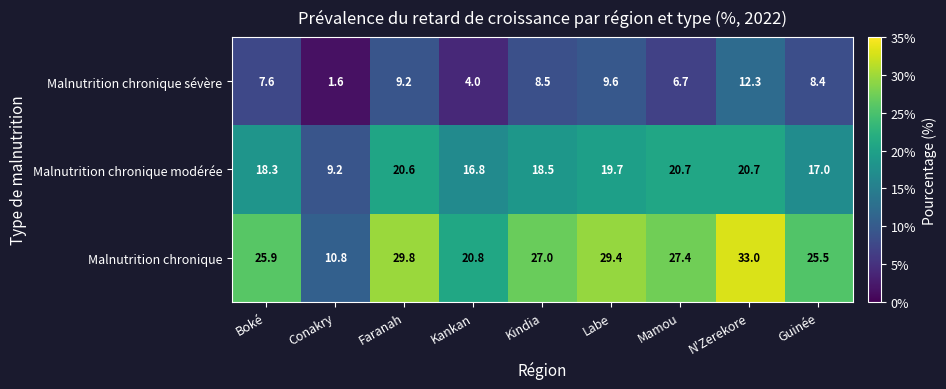

Reading left to right, extract all data points from this chart.

Malnutrition chronique sévère: Boké=7.6	Conakry=1.6	Faranah=9.2	Kankan=4.0	Kindia=8.5	Labe=9.6	Mamou=6.7	N'Zerekore=12.3	Guinée=8.4
Malnutrition chronique modérée: Boké=18.3	Conakry=9.2	Faranah=20.6	Kankan=16.8	Kindia=18.5	Labe=19.7	Mamou=20.7	N'Zerekore=20.7	Guinée=17.0
Malnutrition chronique: Boké=25.9	Conakry=10.8	Faranah=29.8	Kankan=20.8	Kindia=27.0	Labe=29.4	Mamou=27.4	N'Zerekore=33.0	Guinée=25.5